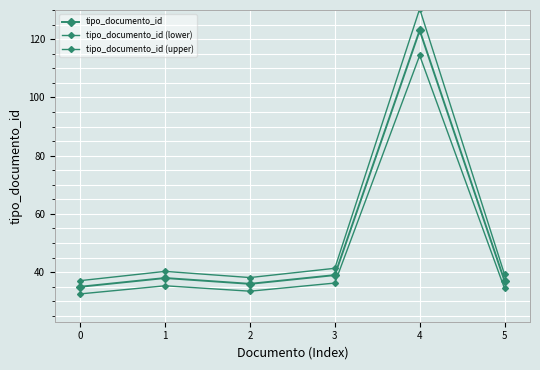

Which series has the largest total across all categories?

tipo_documento_id (upper)